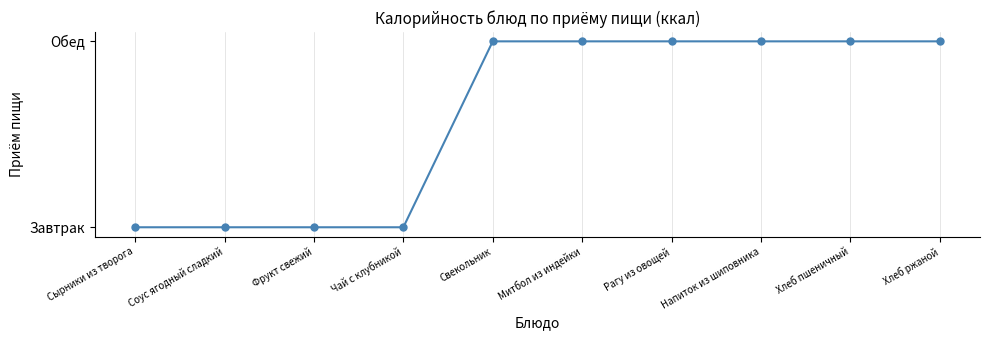

Reading left to right, extract all data points from this chart.

Сырники из творога=0	Соус ягодный сладкий=0	Фрукт свежий=0	Чай с клубникой=0	Свекольник=1	Митбол из индейки=1	Рагу из овощей=1	Напиток из шиповника=1	Хлеб пшеничный=1	Хлеб ржаной=1